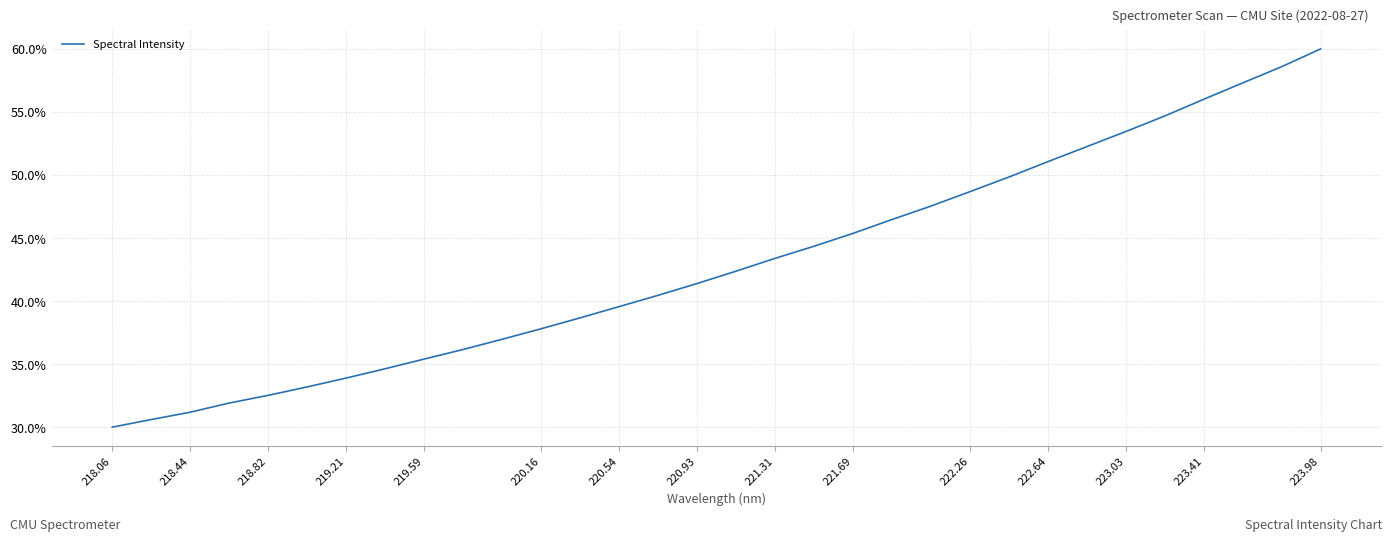

What is the greatest value displayed?

60.0